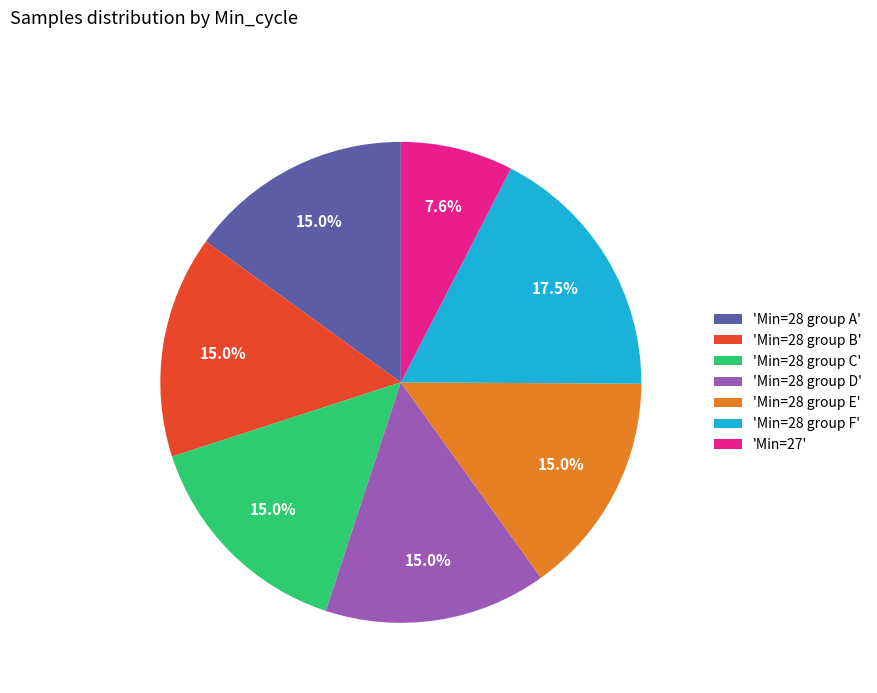

Which slice is the smallest?

'Min=27'